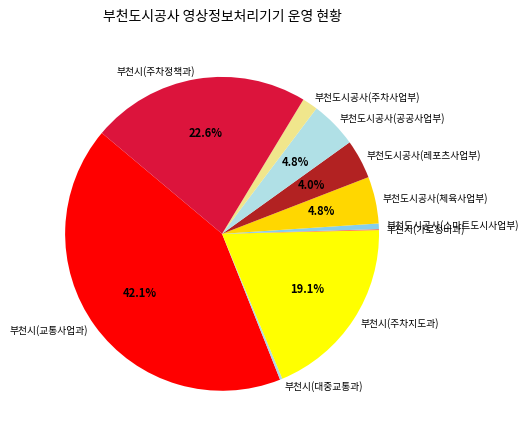

The 부천도시공사(공공사업부) slice represents 5% of the pie. True or false?

True